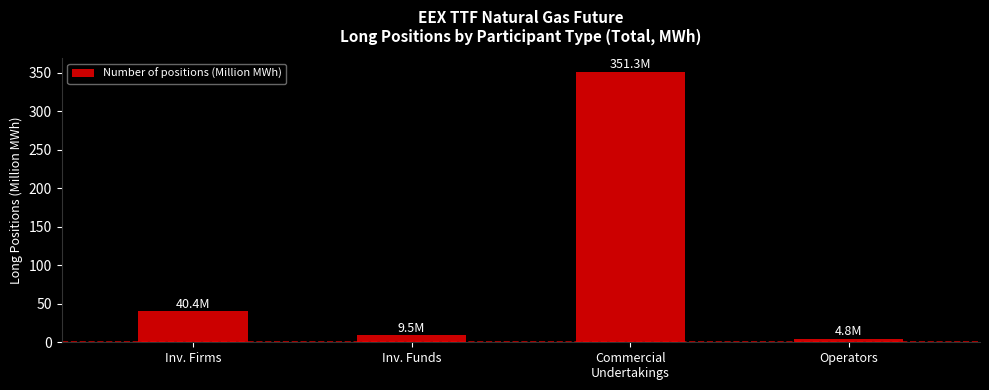

The value at Inv. Funds is 9.5. True or false?

True